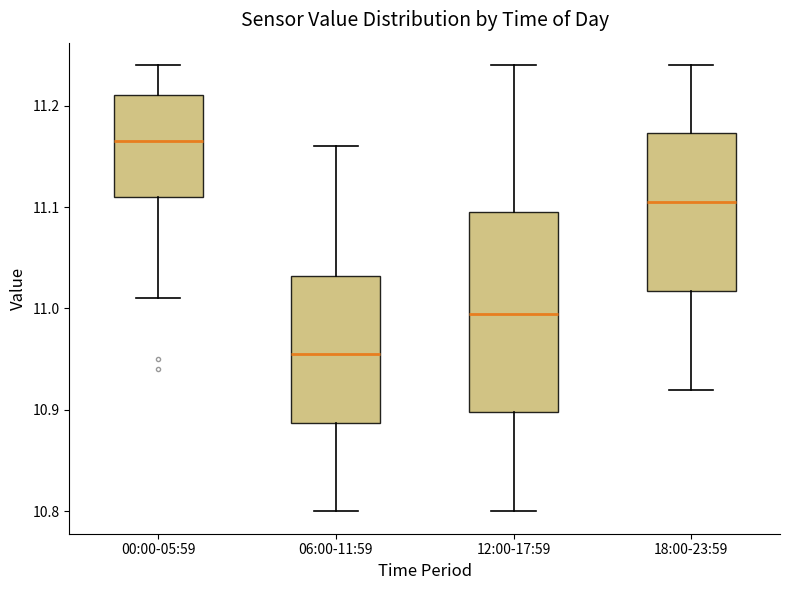

Which box has the lowest median line?

06:00-11:59